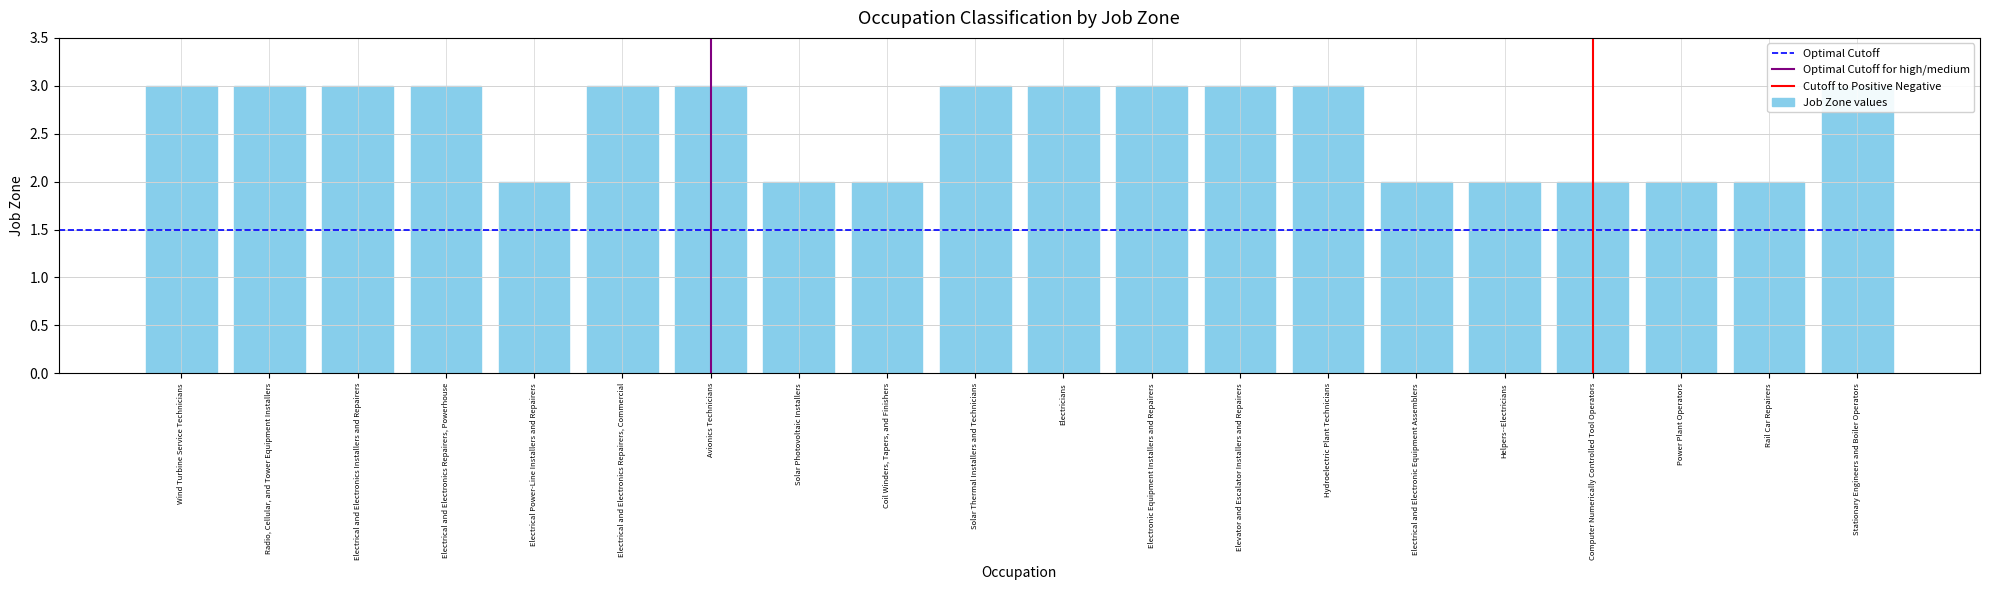

Are the bars horizontal?

No